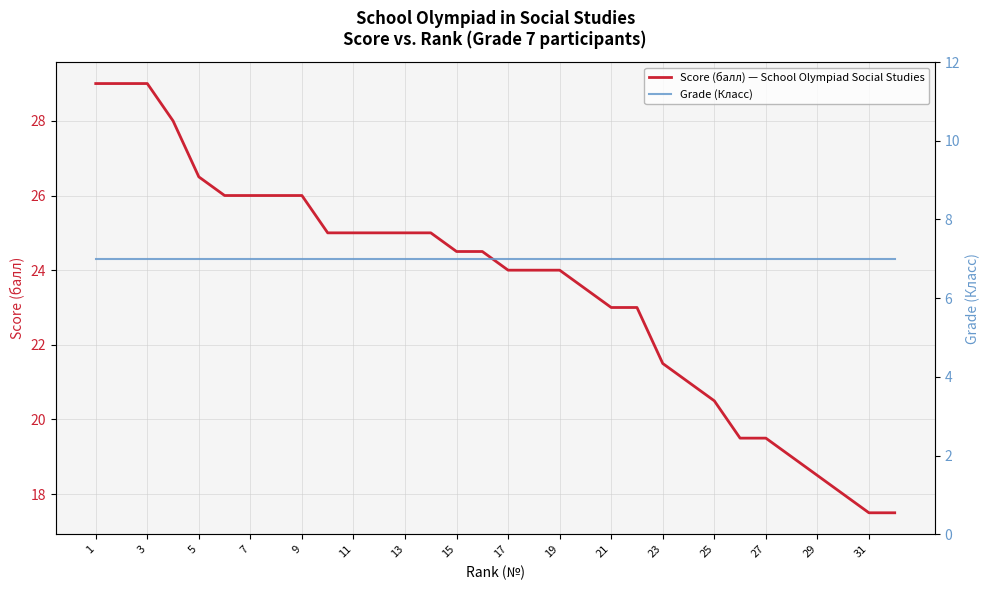

The Score (балл) — School Olympiad Social Studies series shows 8.0 at 29. True or false?

False